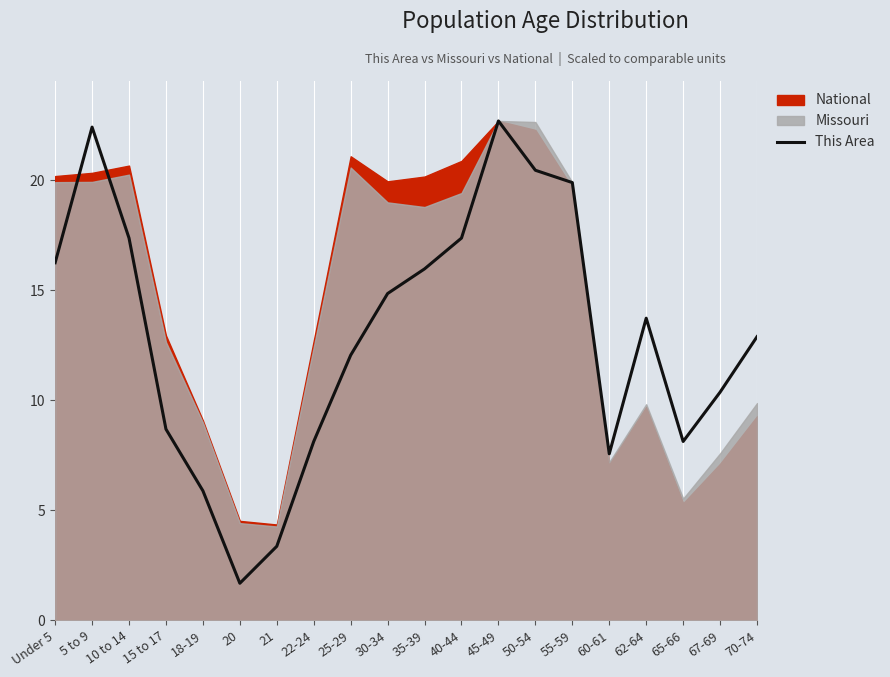

Which category has the lowest value across all series?

20